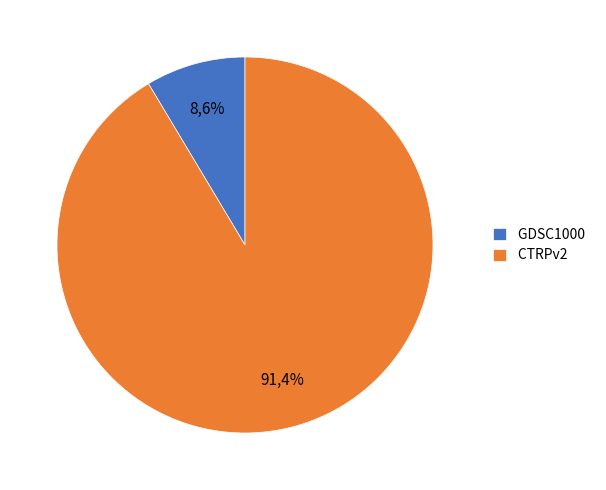

To the nearest percent, what is the difference between the GDSC1000 and CTRPv2 slice percentages?

83%